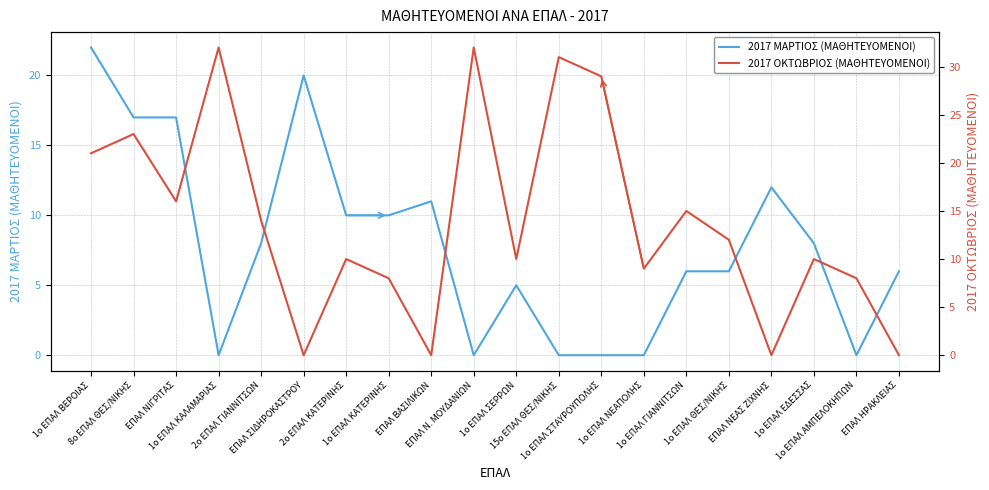

How many times do 2017 ΜΑΡΤΙΟΣ (ΜΑΘΗΤΕΥΟΜΕΝΟΙ) and 2017 ΟΚΤΩΒΡΙΟΣ (ΜΑΘΗΤΕΥΟΜΕΝΟΙ) cross each other?

8